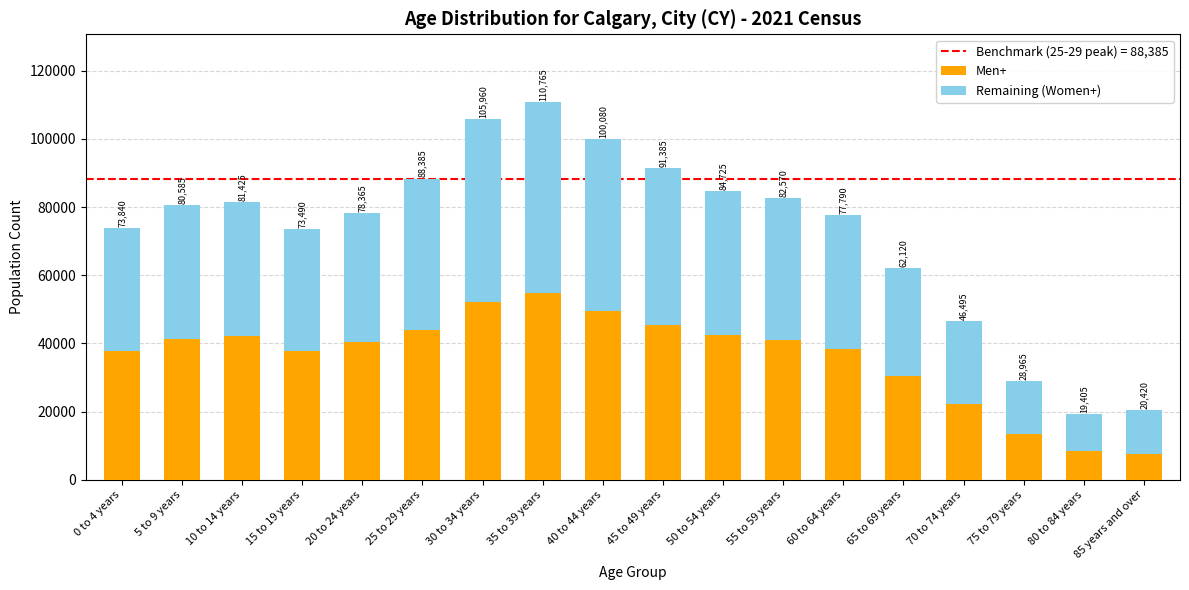

Are the bars horizontal?

No